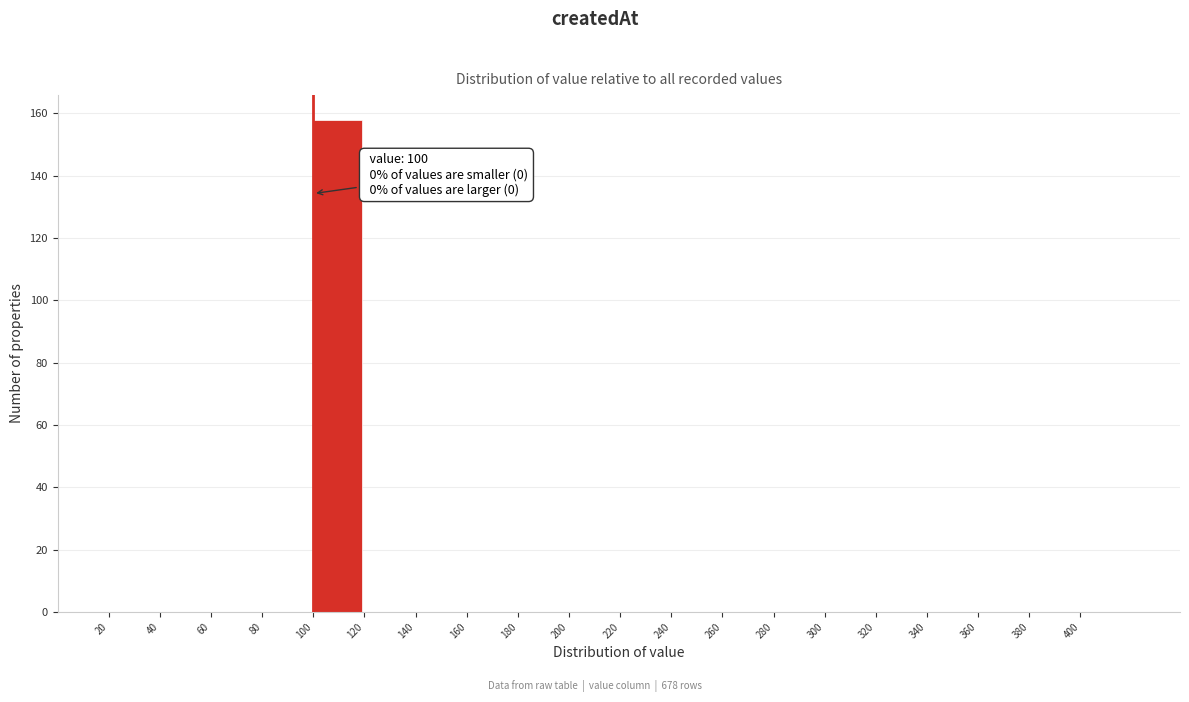

Which range on the x-axis has the tallest bar?

100 to 120